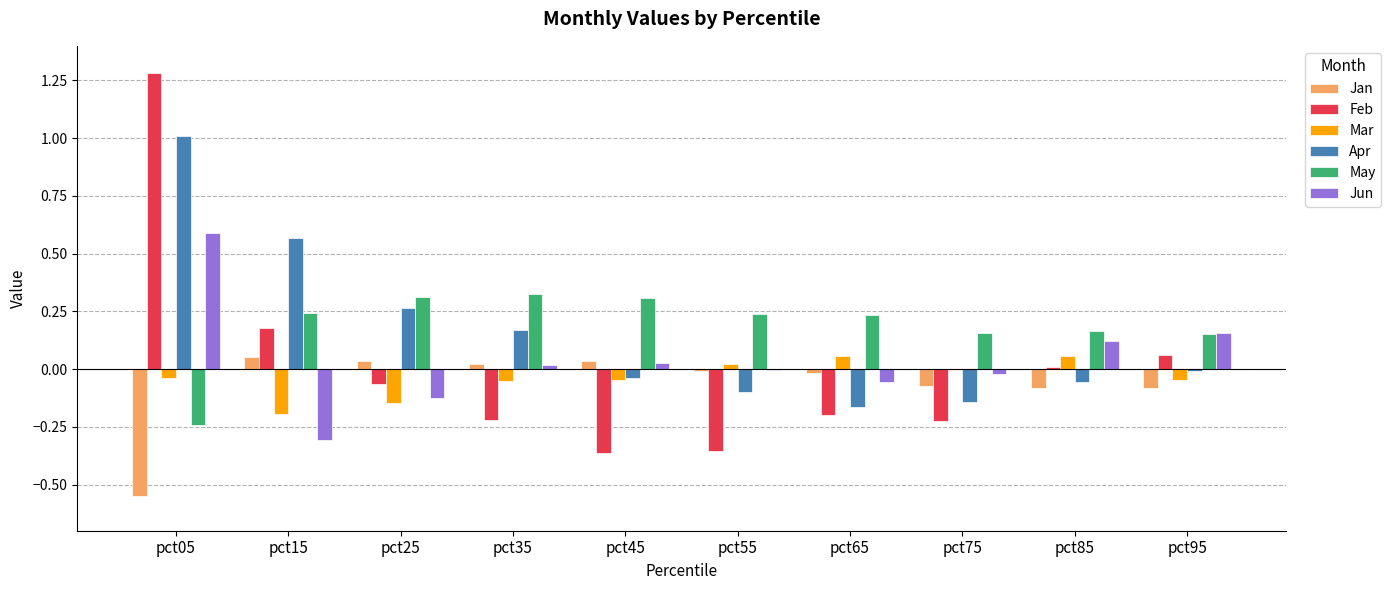

Is the value of Mar at pct05 greater than the value of Feb at pct05?

No